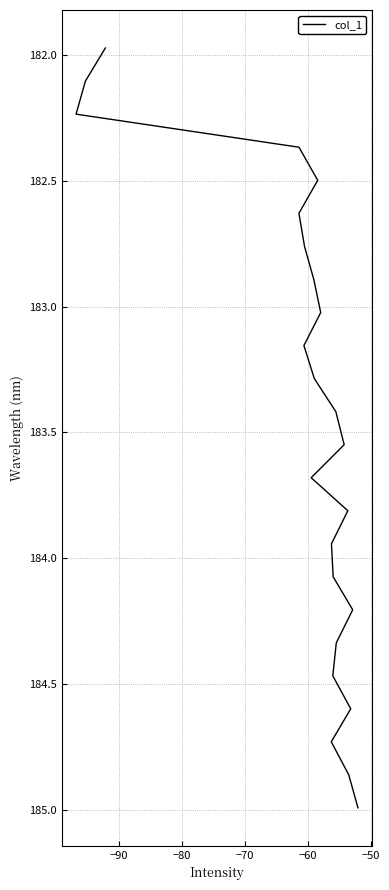

What is the average value?

183.5